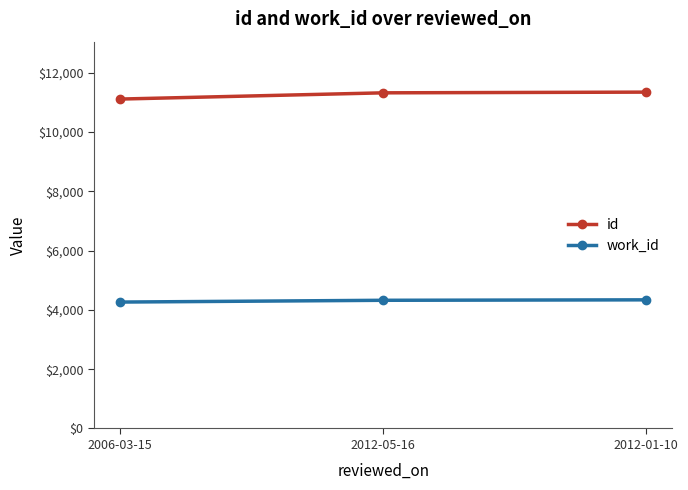

What is the total value across all series at 2006-03-15?

15376